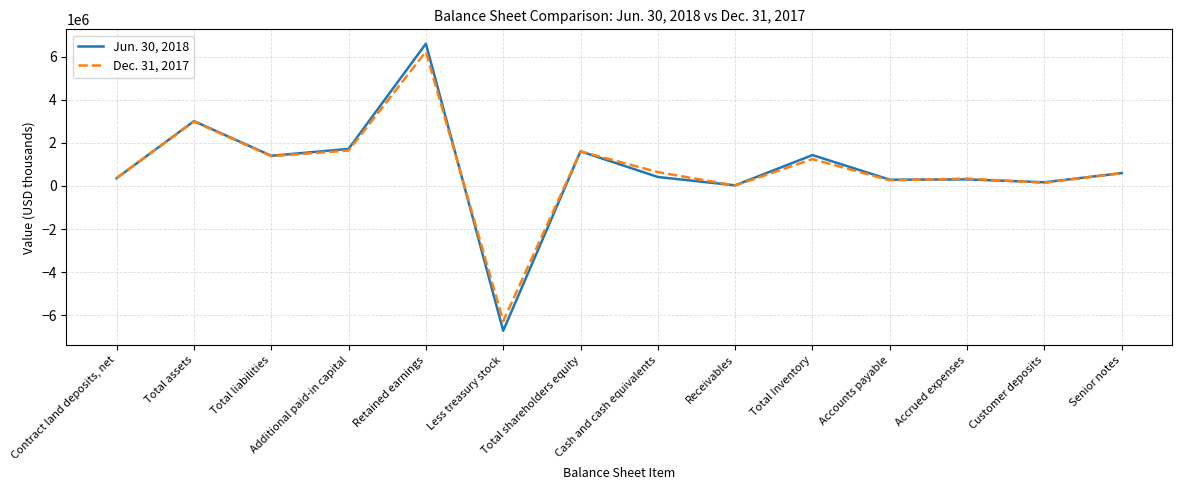

Is the value of Jun. 30, 2018 at Retained earnings greater than the value of Dec. 31, 2017 at Total Inventory?

Yes